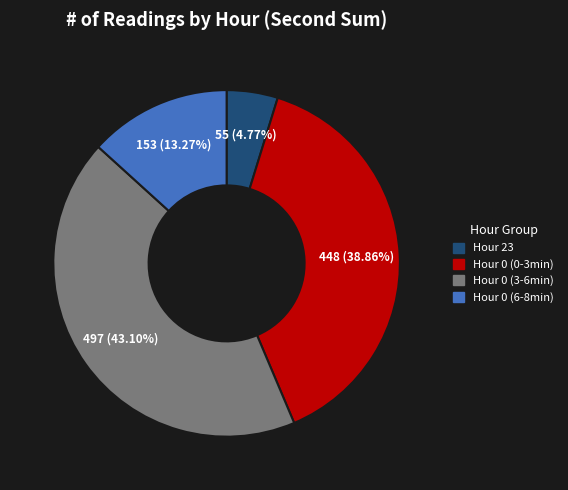

Is the sum of Hour 0 (3-6min) and Hour 0 (0-3min) greater than half?

Yes